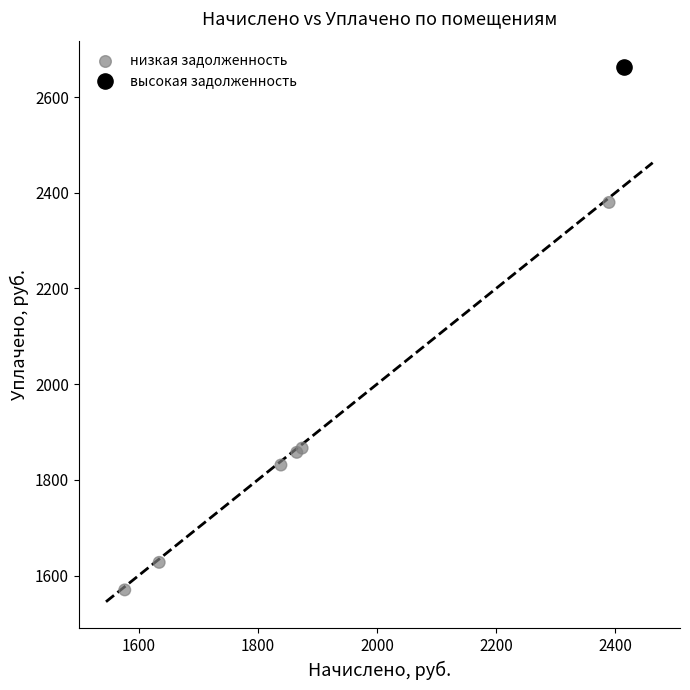

What are all the series names shown in the legend?

низкая задолженность, высокая задолженность